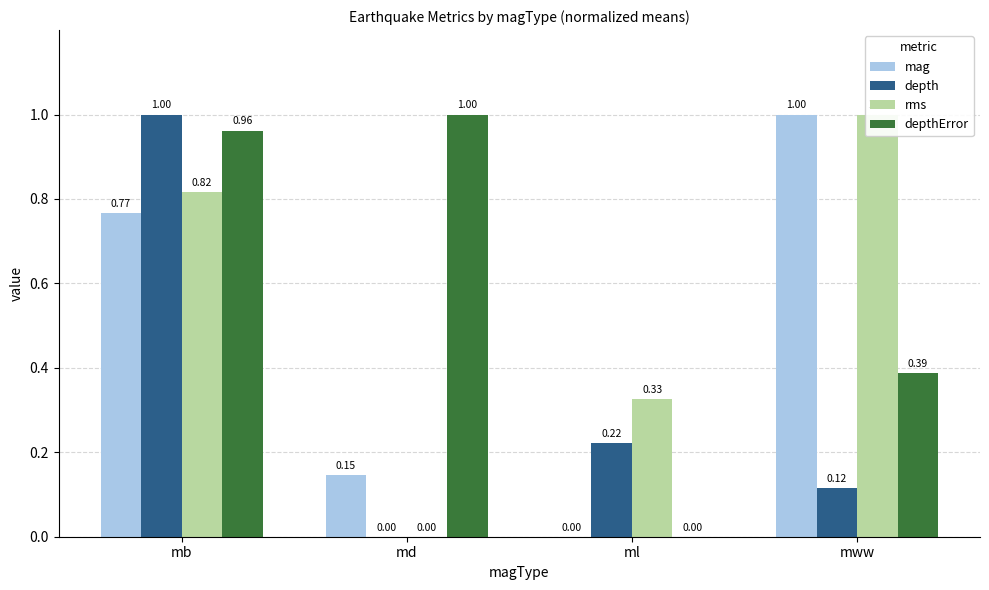

Which has a higher value, md or mb?

mb